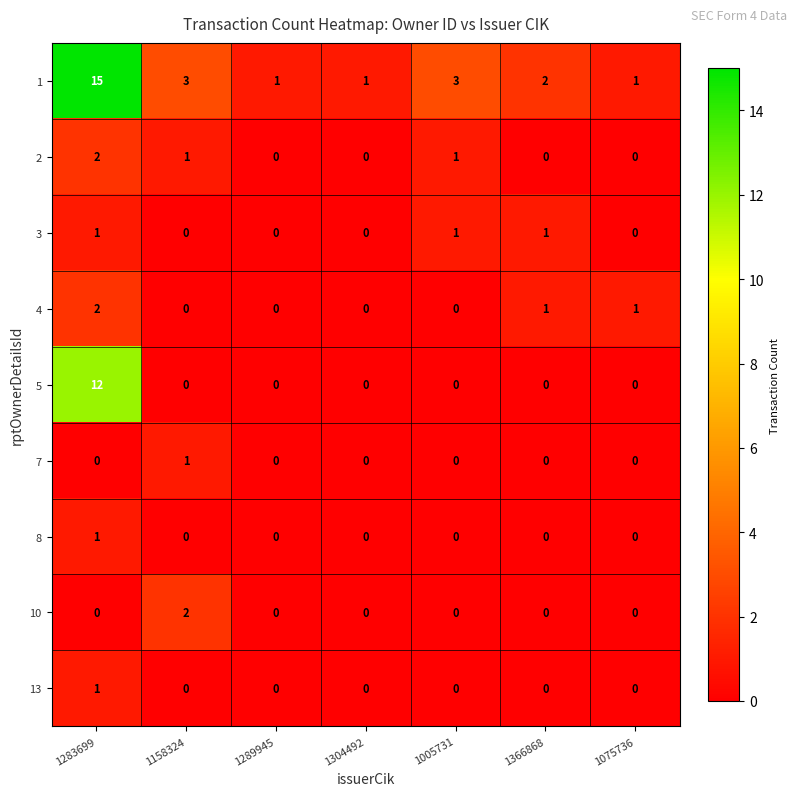

Is it true that 4 equals -1 at 1289945?

False